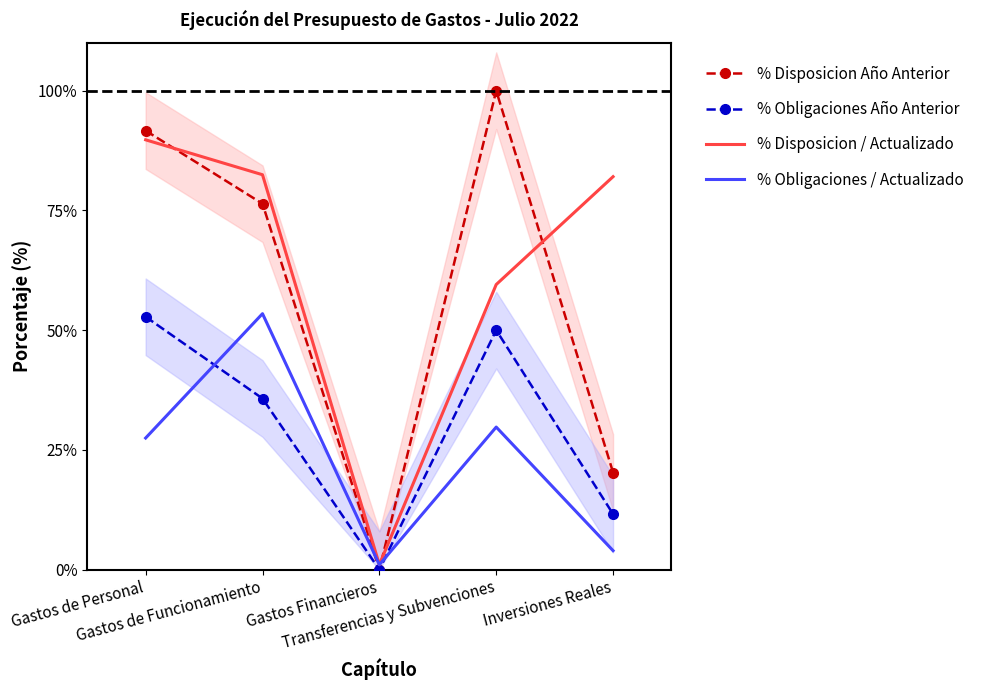

Is it true that % Disposicion Año Anterior equals 76.4 at Gastos de Funcionamiento?

True